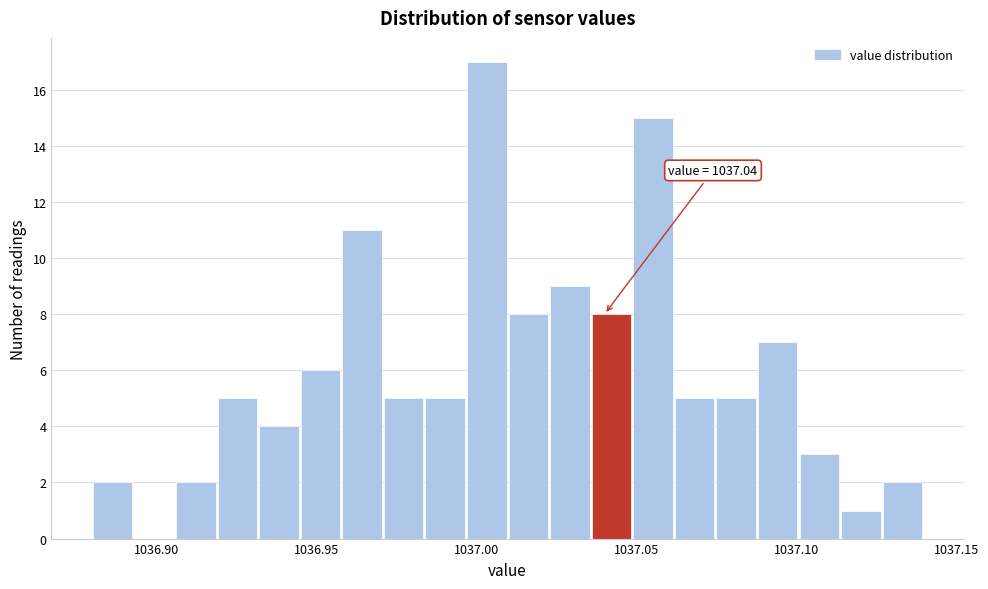

Read against the x-axis, roughly where is the centre of the tallest bar?

1037.005